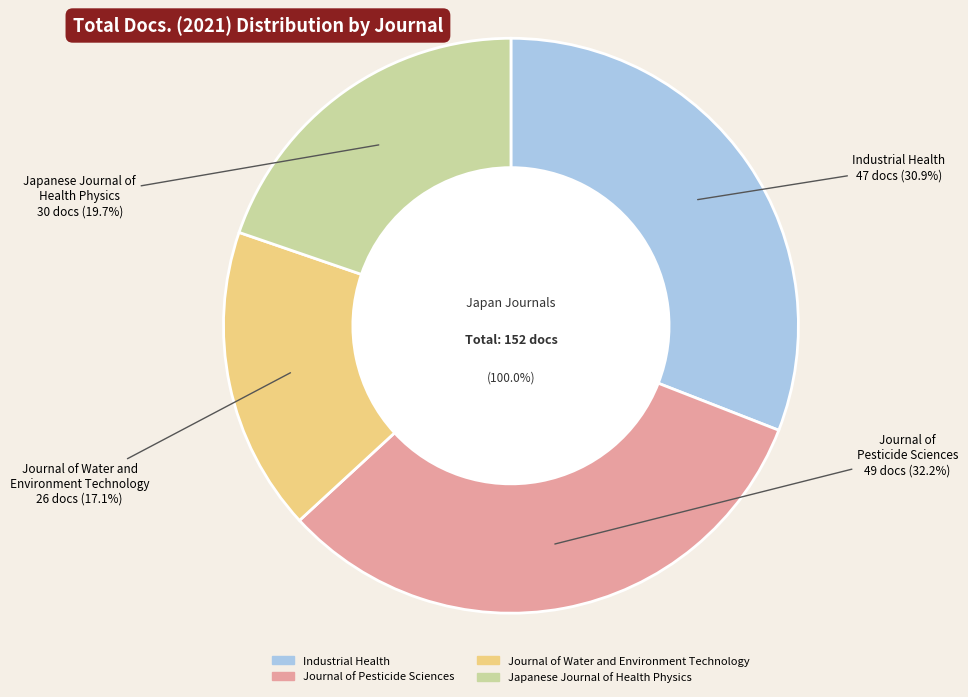

Is it true that Journal of Pesticide Sciences is 32% of the pie?

True